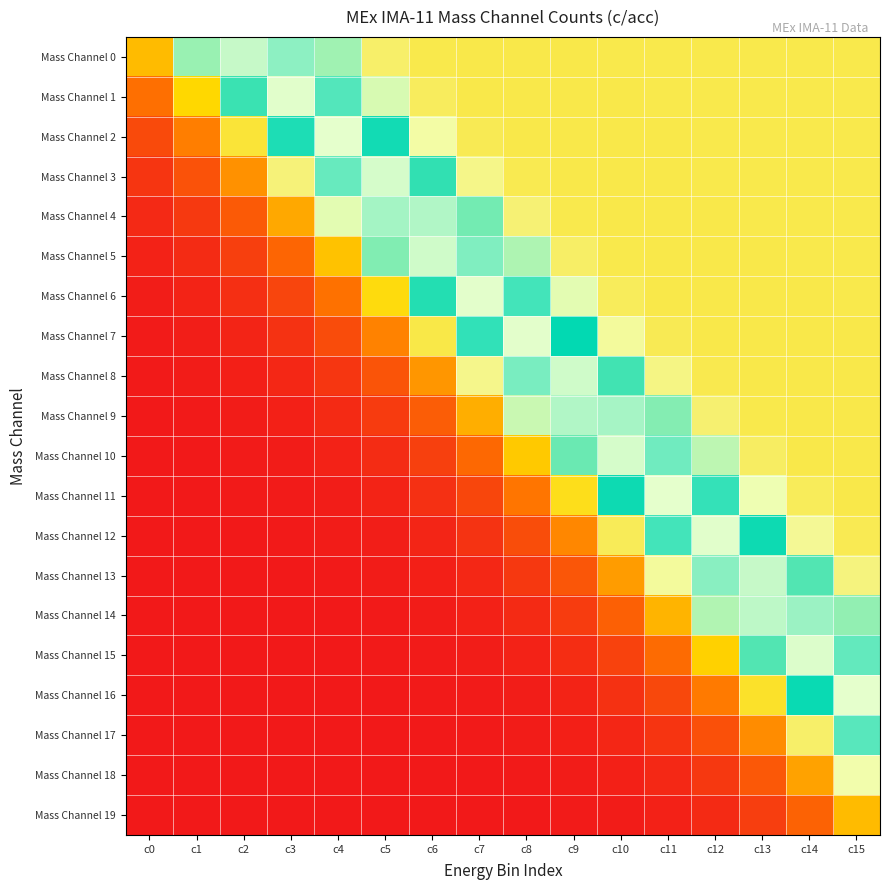

Reading left to right, extract all data points from this chart.

Mass Channel 0: c0=0.3	c1=0.7	c2=1.0	c3=0.9	c4=0.7	c5=0.5	c6=0.5	c7=0.5	c8=0.5	c9=0.5	c10=0.5	c11=0.5	c12=0.5	c13=0.5	c14=0.5	c15=0.5
Mass Channel 1: c0=0.2	c1=0.4	c2=0.8	c3=1.0	c4=0.9	c5=0.6	c6=0.5	c7=0.5	c8=0.5	c9=0.5	c10=0.5	c11=0.5	c12=0.5	c13=0.5	c14=0.5	c15=0.5
Mass Channel 2: c0=0.1	c1=0.2	c2=0.5	c3=0.8	c4=1.0	c5=0.8	c6=0.6	c7=0.5	c8=0.5	c9=0.5	c10=0.5	c11=0.5	c12=0.5	c13=0.5	c14=0.5	c15=0.5
Mass Channel 3: c0=0.1	c1=0.1	c2=0.3	c3=0.5	c4=0.9	c5=1.0	c6=0.8	c7=0.6	c8=0.5	c9=0.5	c10=0.5	c11=0.5	c12=0.5	c13=0.5	c14=0.5	c15=0.5
Mass Channel 4: c0=0.0	c1=0.1	c2=0.1	c3=0.3	c4=0.6	c5=0.9	c6=1.0	c7=0.7	c8=0.5	c9=0.5	c10=0.5	c11=0.5	c12=0.5	c13=0.5	c14=0.5	c15=0.5
Mass Channel 5: c0=0.0	c1=0.0	c2=0.1	c3=0.2	c4=0.4	c5=0.7	c6=1.0	c7=0.9	c8=0.7	c9=0.5	c10=0.5	c11=0.5	c12=0.5	c13=0.5	c14=0.5	c15=0.5
Mass Channel 6: c0=0.0	c1=0.0	c2=0.0	c3=0.1	c4=0.2	c5=0.4	c6=0.8	c7=1.0	c8=0.9	c9=0.6	c10=0.5	c11=0.5	c12=0.5	c13=0.5	c14=0.5	c15=0.5
Mass Channel 7: c0=0.0	c1=0.0	c2=0.0	c3=0.1	c4=0.1	c5=0.2	c6=0.5	c7=0.8	c8=1.0	c9=0.8	c10=0.6	c11=0.5	c12=0.5	c13=0.5	c14=0.5	c15=0.5
Mass Channel 8: c0=0.0	c1=0.0	c2=0.0	c3=0.0	c4=0.1	c5=0.1	c6=0.3	c7=0.6	c8=0.9	c9=1.0	c10=0.7	c11=0.5	c12=0.5	c13=0.5	c14=0.5	c15=0.5
Mass Channel 9: c0=0.0	c1=0.0	c2=0.0	c3=0.0	c4=0.0	c5=0.1	c6=0.2	c7=0.3	c8=0.6	c9=1.0	c10=0.9	c11=0.7	c12=0.5	c13=0.5	c14=0.5	c15=0.5
Mass Channel 10: c0=0.0	c1=0.0	c2=0.0	c3=0.0	c4=0.0	c5=0.0	c6=0.1	c7=0.2	c8=0.4	c9=0.7	c10=1.0	c11=0.9	c12=0.6	c13=0.5	c14=0.5	c15=0.5
Mass Channel 11: c0=0.0	c1=0.0	c2=0.0	c3=0.0	c4=0.0	c5=0.0	c6=0.1	c7=0.1	c8=0.2	c9=0.4	c10=0.8	c11=1.0	c12=0.8	c13=0.6	c14=0.5	c15=0.5
Mass Channel 12: c0=0.0	c1=0.0	c2=0.0	c3=0.0	c4=0.0	c5=0.0	c6=0.0	c7=0.1	c8=0.1	c9=0.2	c10=0.5	c11=0.9	c12=1.0	c13=0.8	c14=0.6	c15=0.5
Mass Channel 13: c0=0.0	c1=0.0	c2=0.0	c3=0.0	c4=0.0	c5=0.0	c6=0.0	c7=0.0	c8=0.1	c9=0.1	c10=0.3	c11=0.6	c12=0.9	c13=1.0	c14=0.7	c15=0.5
Mass Channel 14: c0=0.0	c1=0.0	c2=0.0	c3=0.0	c4=0.0	c5=0.0	c6=0.0	c7=0.0	c8=0.0	c9=0.1	c10=0.2	c11=0.3	c12=0.7	c13=1.0	c14=0.9	c15=0.7
Mass Channel 15: c0=0.0	c1=0.0	c2=0.0	c3=0.0	c4=0.0	c5=0.0	c6=0.0	c7=0.0	c8=0.0	c9=0.0	c10=0.1	c11=0.2	c12=0.4	c13=0.7	c14=1.0	c15=0.9
Mass Channel 16: c0=0.0	c1=0.0	c2=0.0	c3=0.0	c4=0.0	c5=0.0	c6=0.0	c7=0.0	c8=0.0	c9=0.0	c10=0.1	c11=0.1	c12=0.2	c13=0.4	c14=0.8	c15=1.0
Mass Channel 17: c0=0.0	c1=0.0	c2=0.0	c3=0.0	c4=0.0	c5=0.0	c6=0.0	c7=0.0	c8=0.0	c9=0.0	c10=0.0	c11=0.1	c12=0.1	c13=0.3	c14=0.5	c15=0.9
Mass Channel 18: c0=0.0	c1=0.0	c2=0.0	c3=0.0	c4=0.0	c5=0.0	c6=0.0	c7=0.0	c8=0.0	c9=0.0	c10=0.0	c11=0.0	c12=0.1	c13=0.1	c14=0.3	c15=0.6
Mass Channel 19: c0=0.0	c1=0.0	c2=0.0	c3=0.0	c4=0.0	c5=0.0	c6=0.0	c7=0.0	c8=0.0	c9=0.0	c10=0.0	c11=0.0	c12=0.0	c13=0.1	c14=0.2	c15=0.3